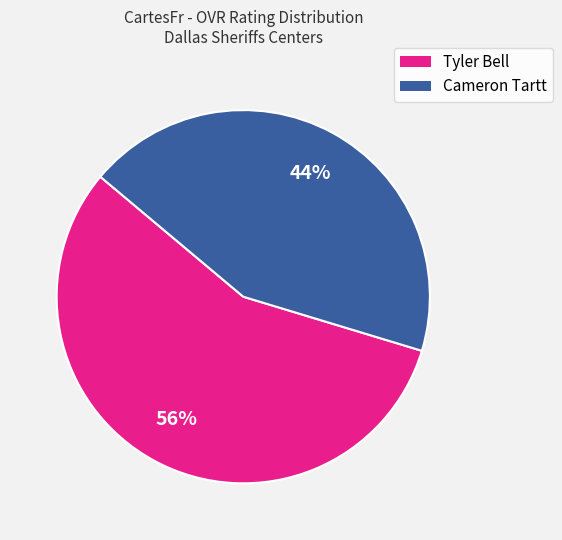

How many segments does this pie chart have?

2